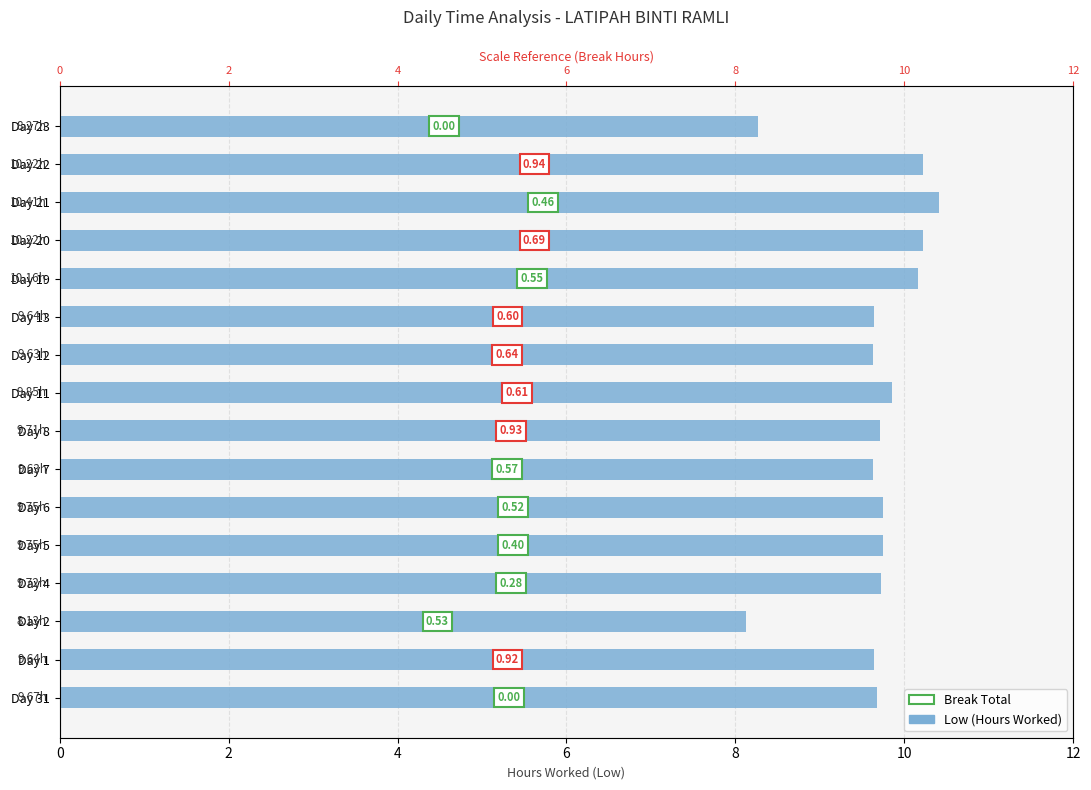

What is the value of the 11th bar from the left?

9.8